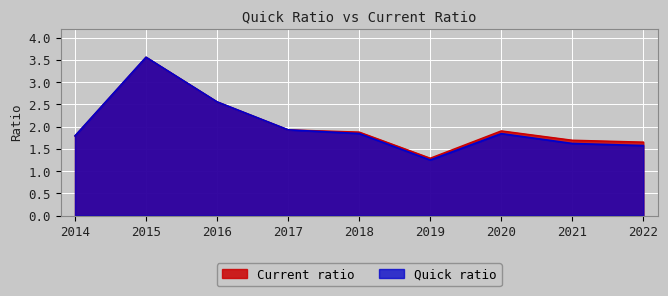

How many categories are shown in the chart?

9